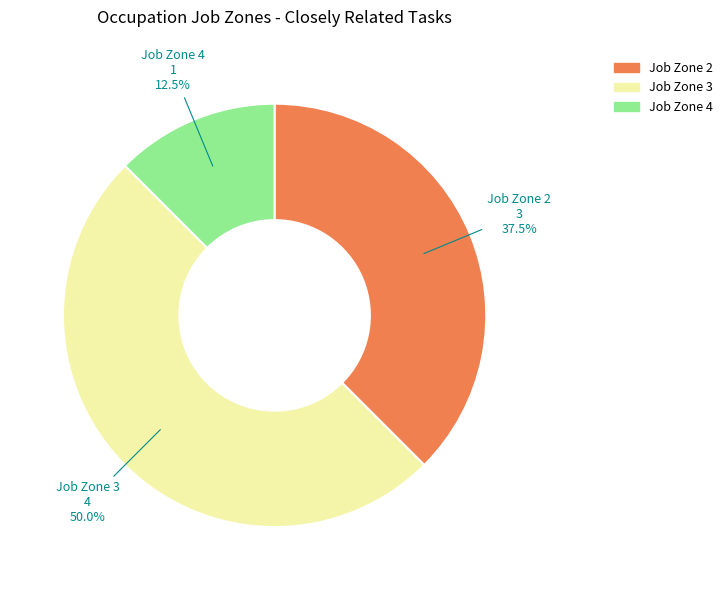

What is the largest slice in the pie chart?

Job Zone 3